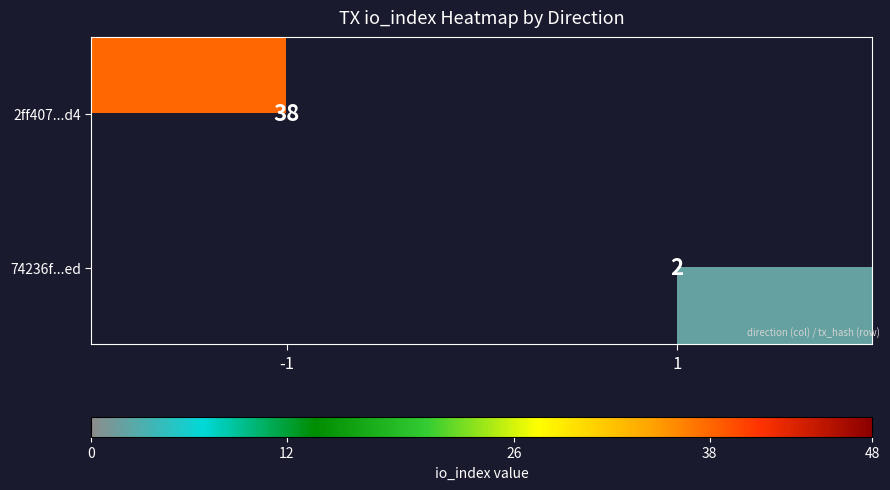

The value of 74236f...ed at 1 is 2. True or false?

True